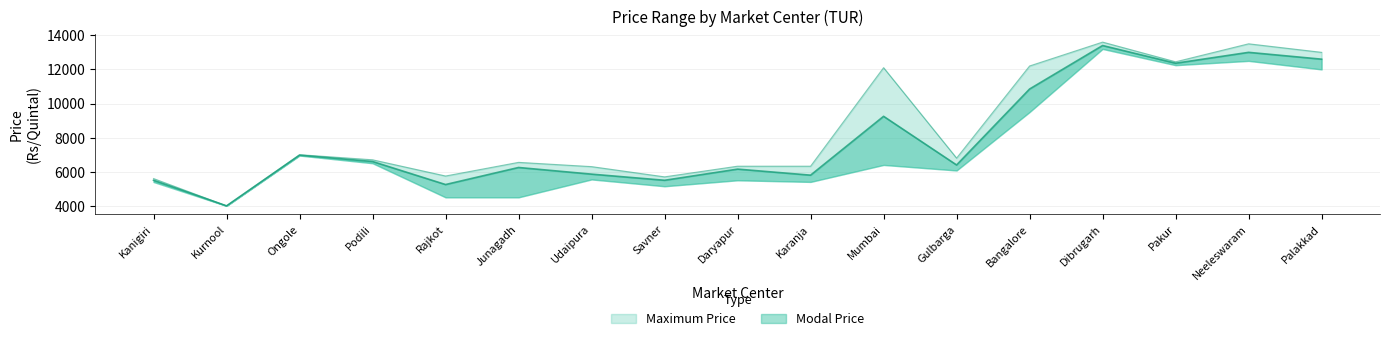

Reading left to right, transcribe all the data shown in this chart.

Modal Price: 5500	4000	6970	6600	5250	6250	5860	5500	6155	5800	9250	6397	10850	13400	12361	13000	12600
Maximum Price: 5600	4000	7000	6700	5750	6550	6300	5700	6325	6325	12100	6800	12200	13600	12445	13500	13000